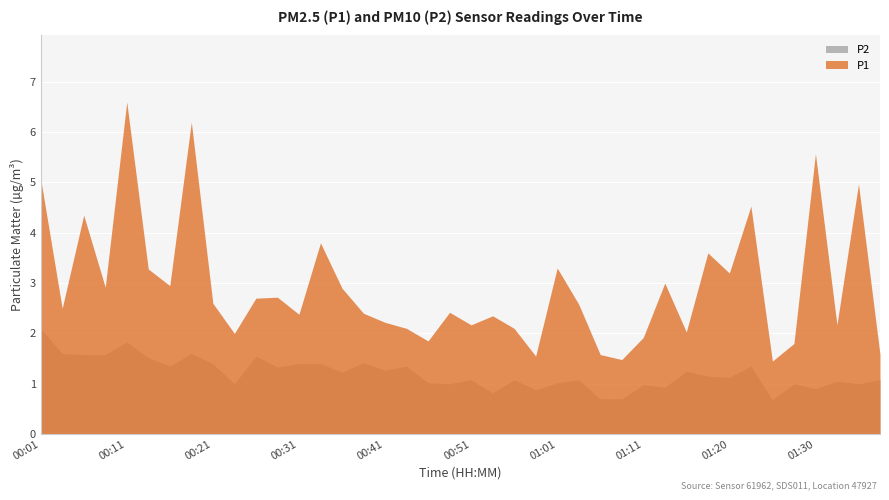

At which category is the sum across all series the highest?

00:11